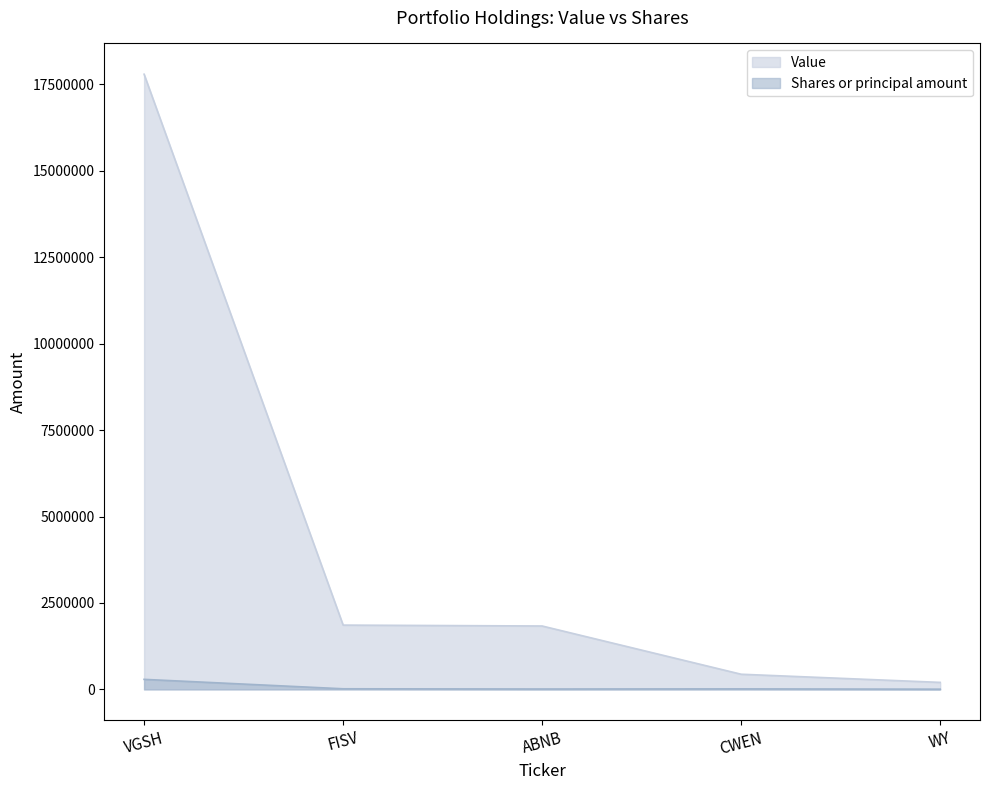

Does the chart have visible grid lines?

No